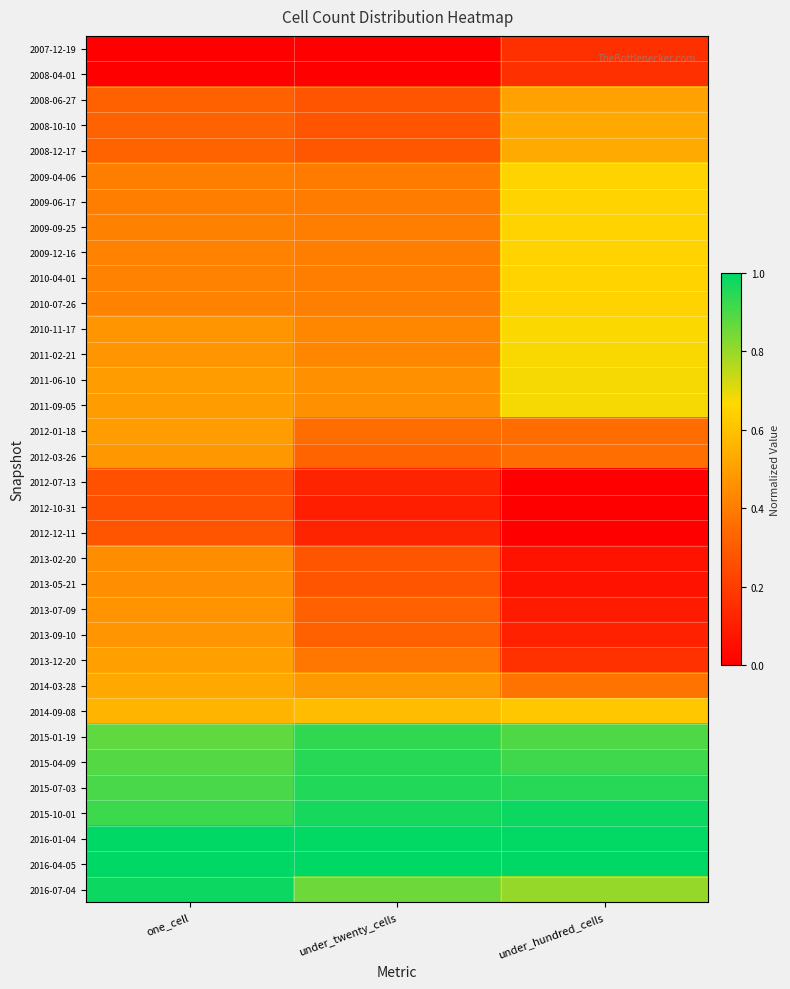

What is the difference between the highest and lowest values at under_twenty_cells?

1.0